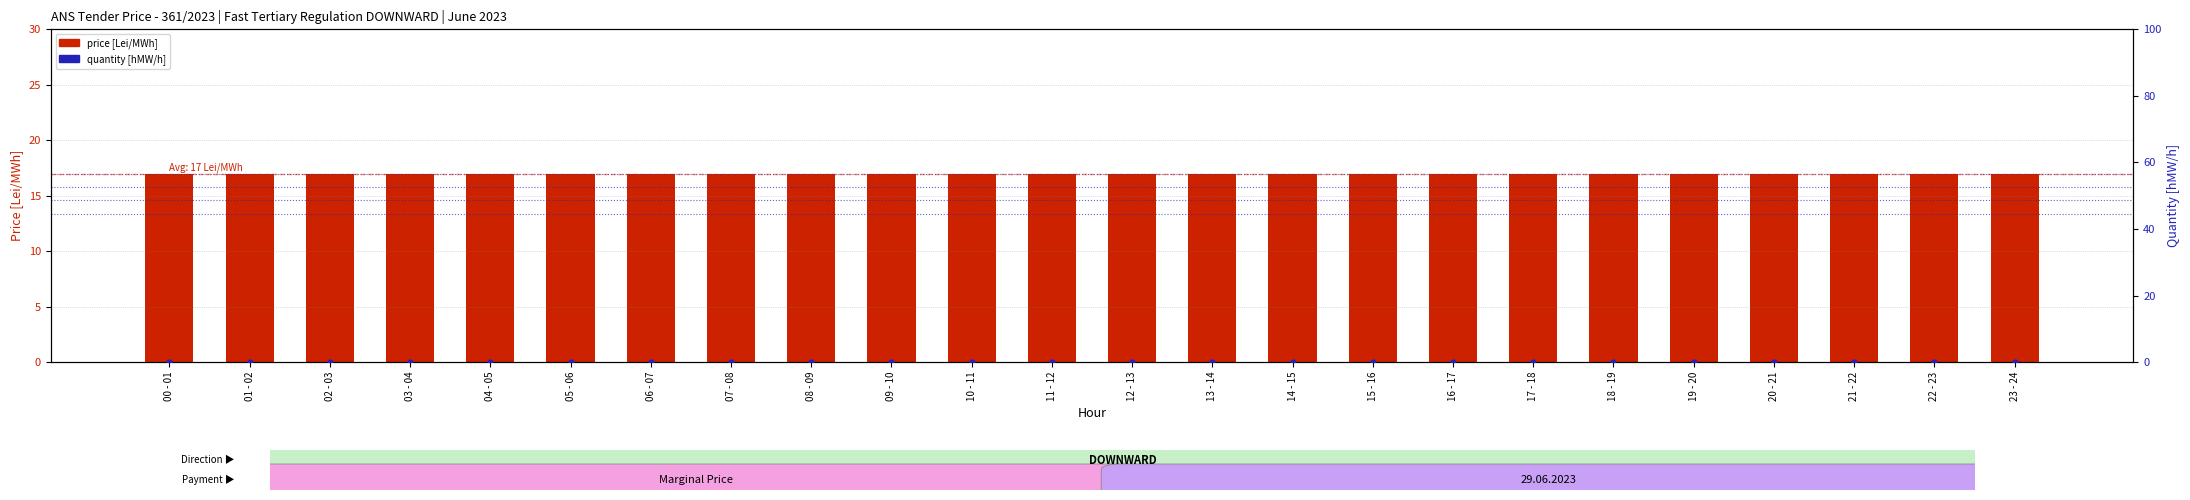

What are all the series names shown in the legend?

price [Lei/MWh], quantity [hMW/h]